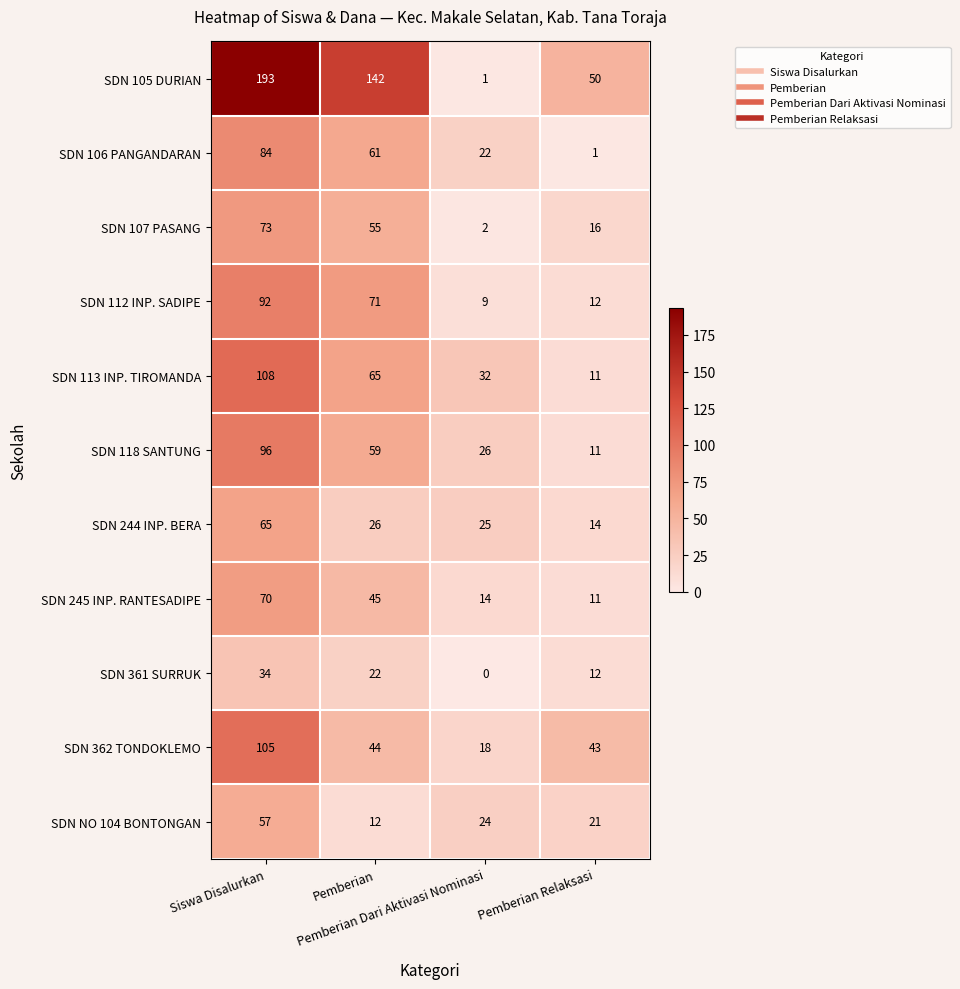

What is the maximum value shown in the chart?

193